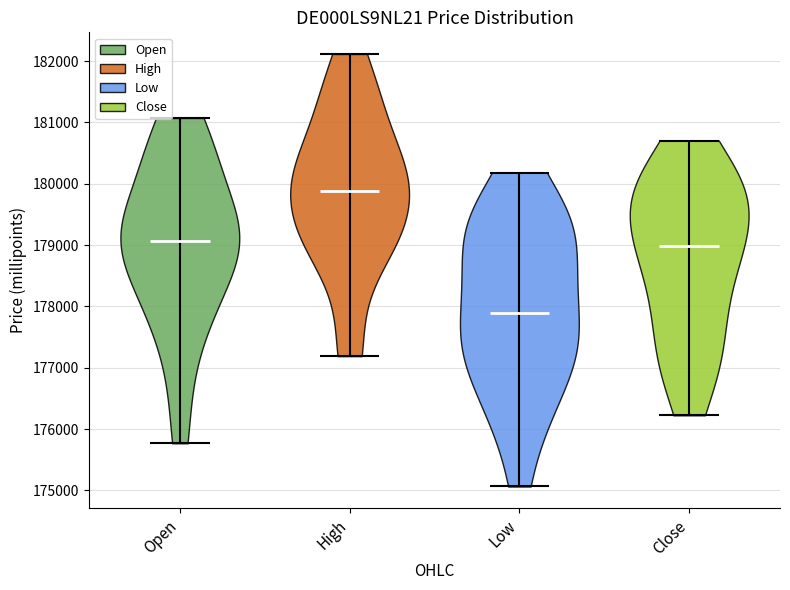

Which violin has the highest median line?

High